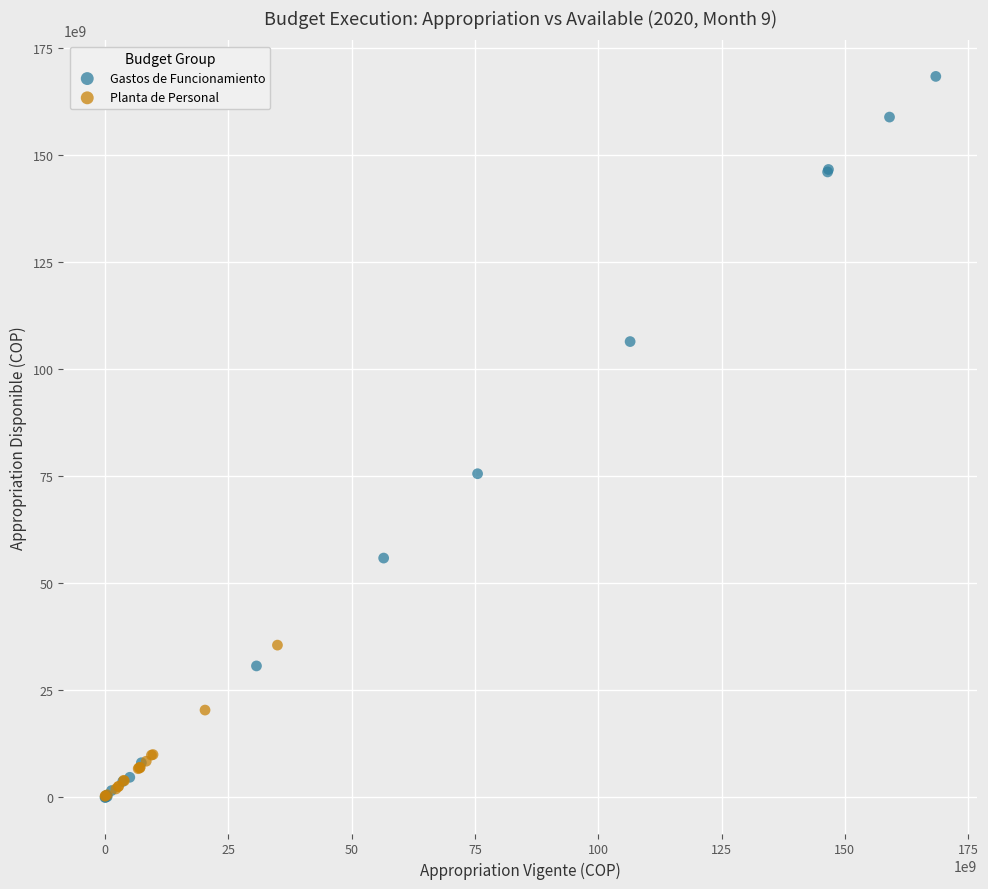

Which series contains the highest Y value?

Gastos de Funcionamiento